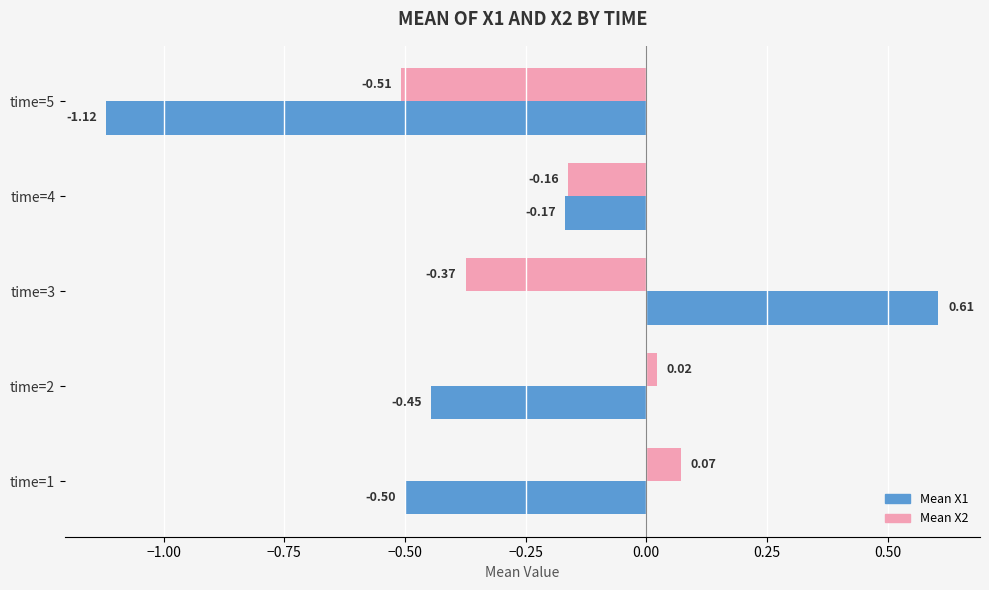

How many positive values does the Mean X1 series have?

1